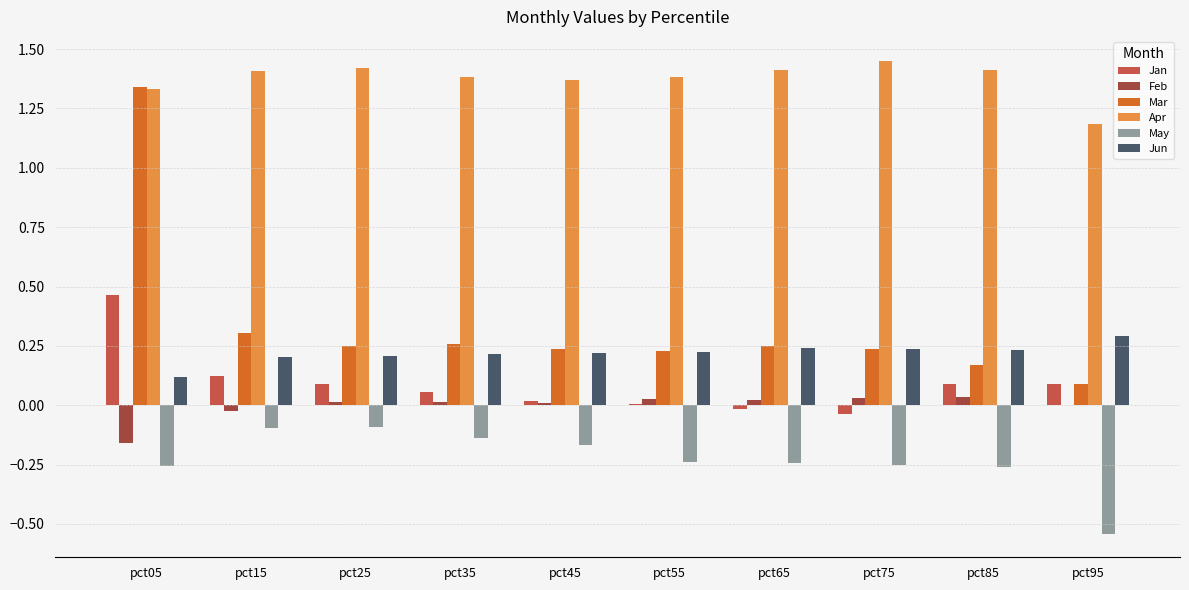

The Feb series shows 0.0 at pct85. True or false?

True